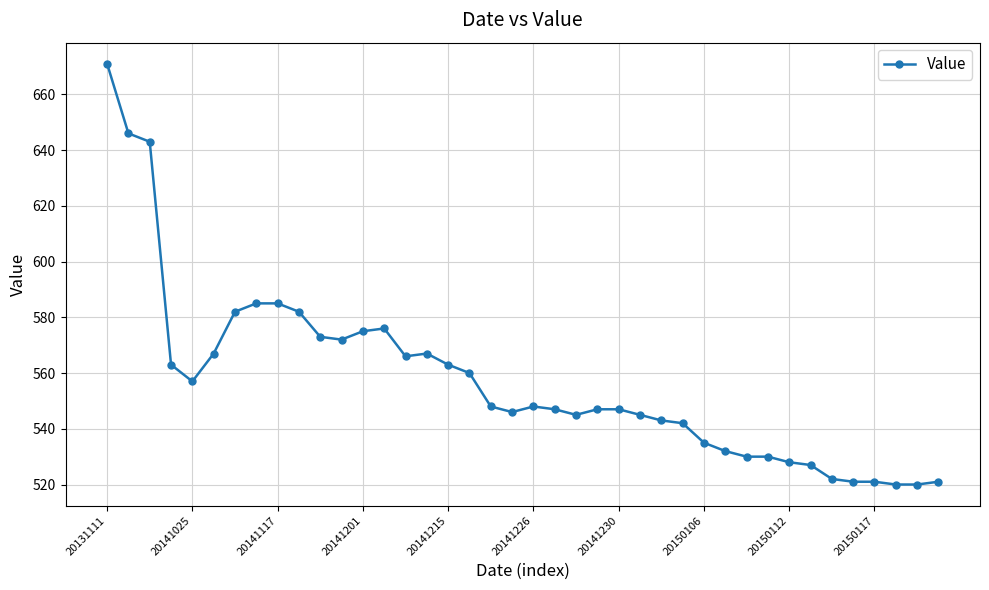

Does the chart display data point markers on the line(s)?

Yes